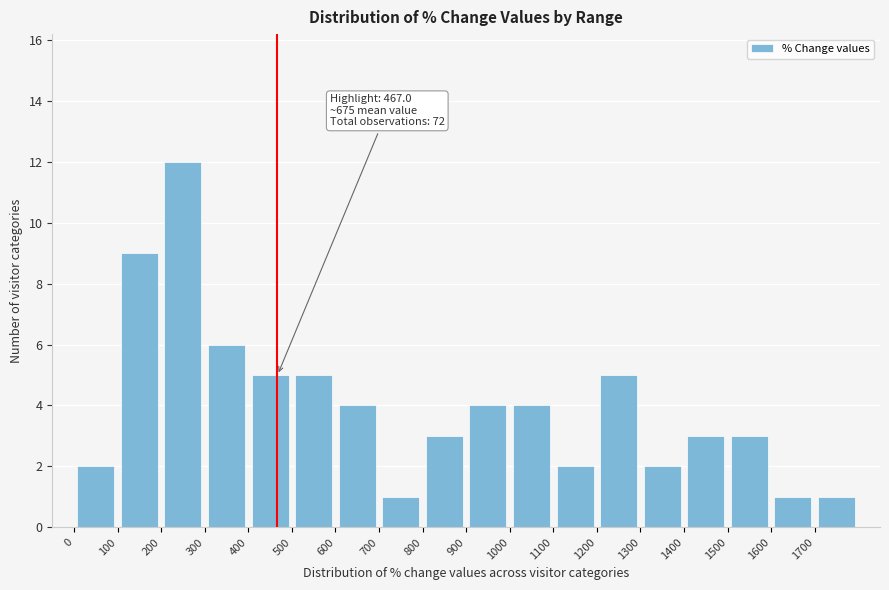

Which range on the x-axis has the tallest bar?

200 to 300